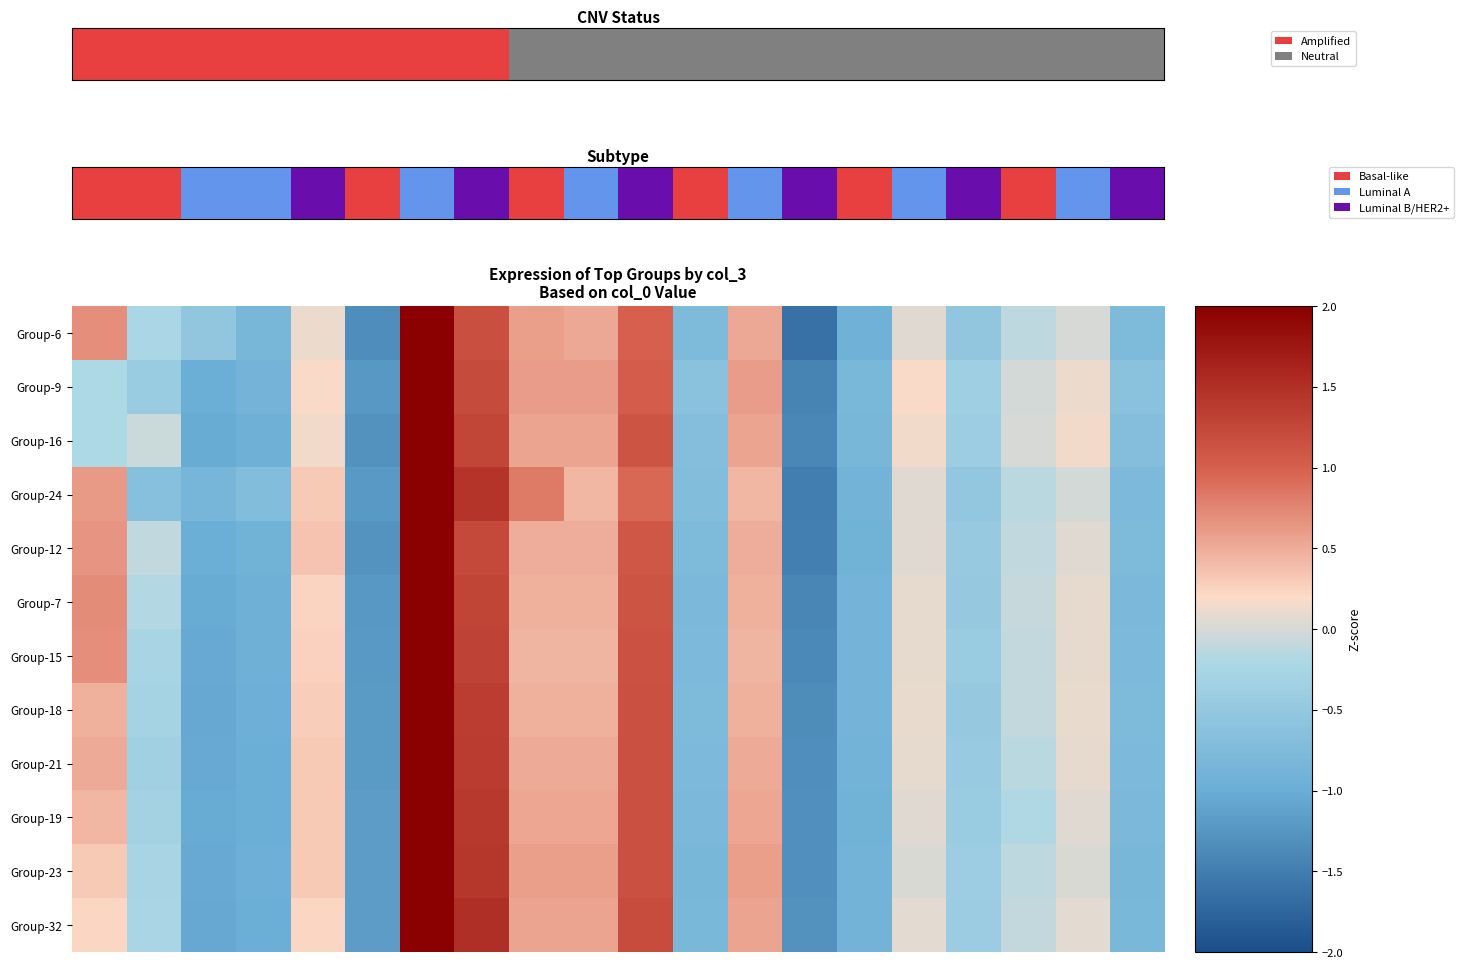

At how many categories does at least one series exceed 0?

11